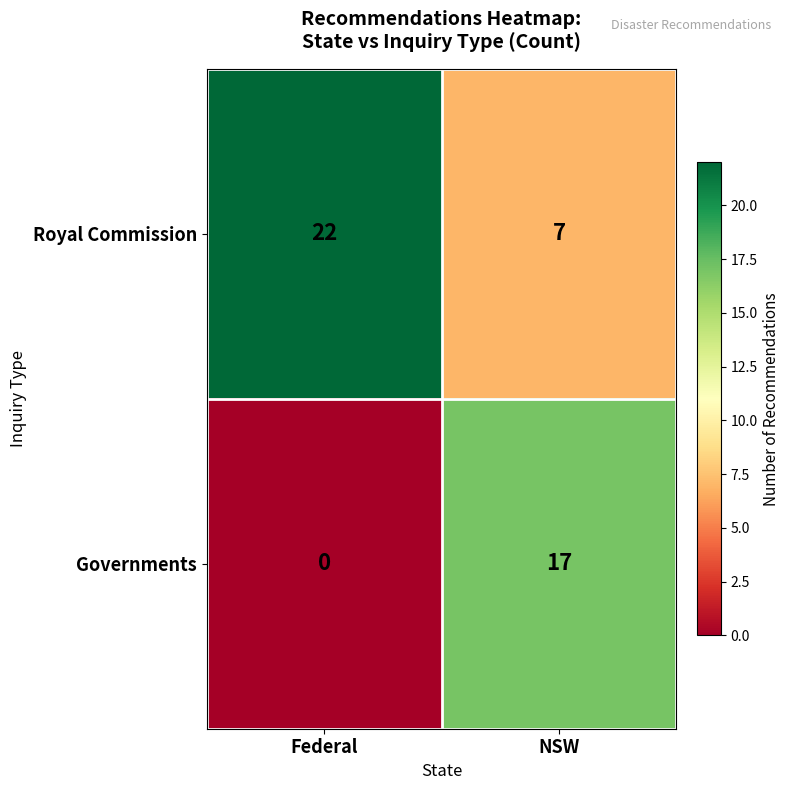

How many distinct data groups are displayed?

2